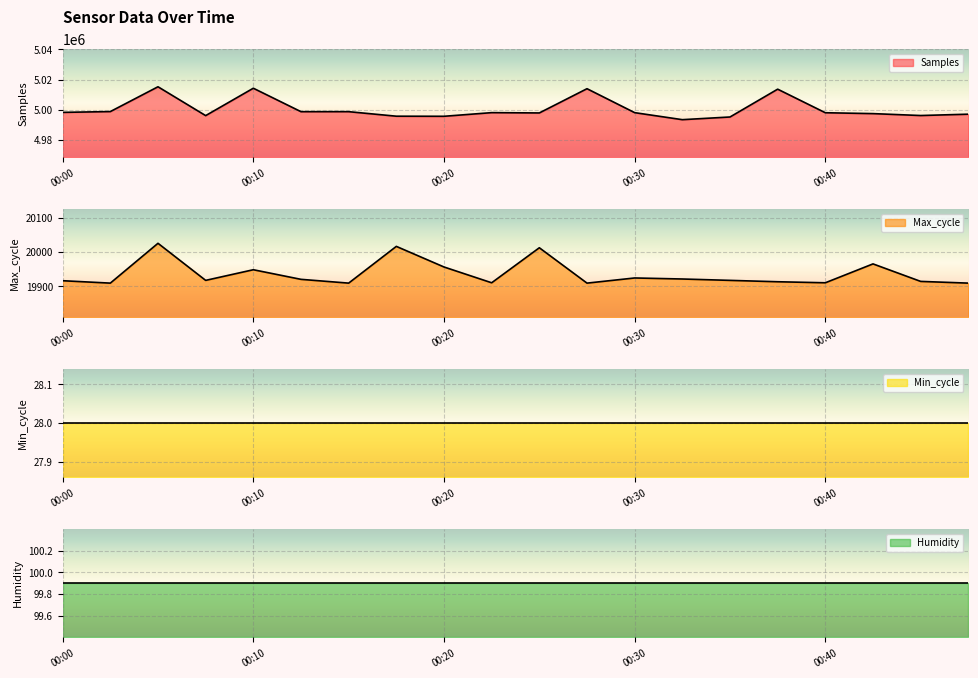

In Samples, how many points are lower than both neighbors (excluding endpoints)?

6